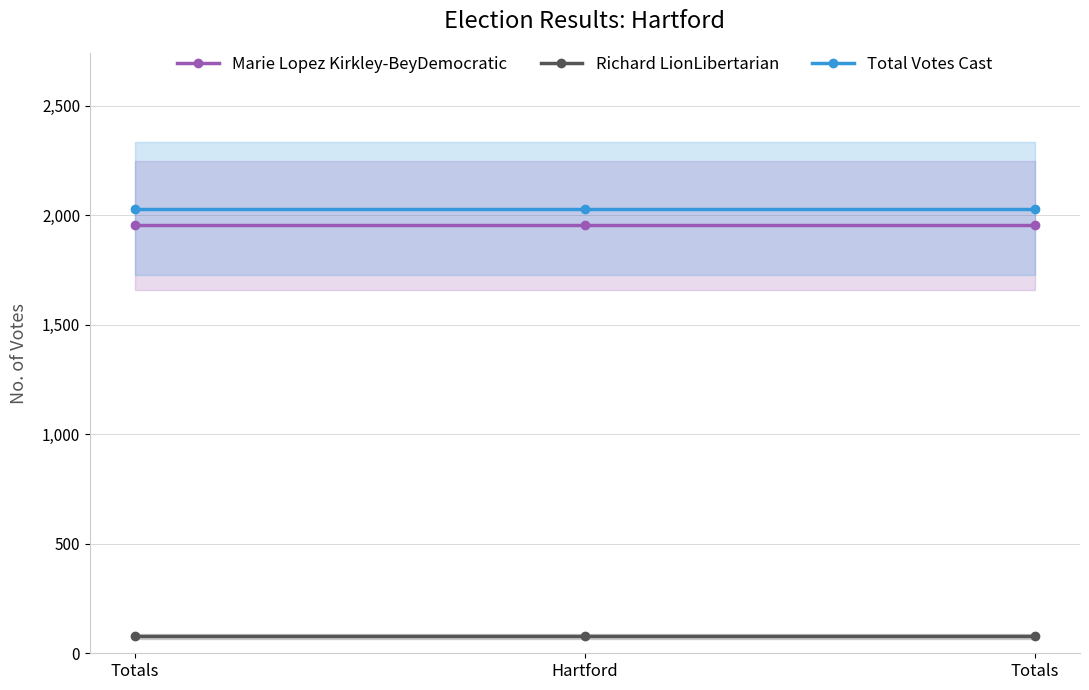

Where is Richard LionLibertarian nearest to the value 77?

Totals